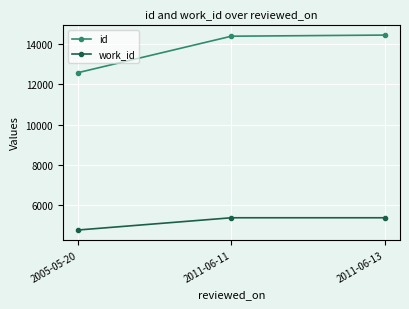

Which series has the largest range (max minus min)?

id